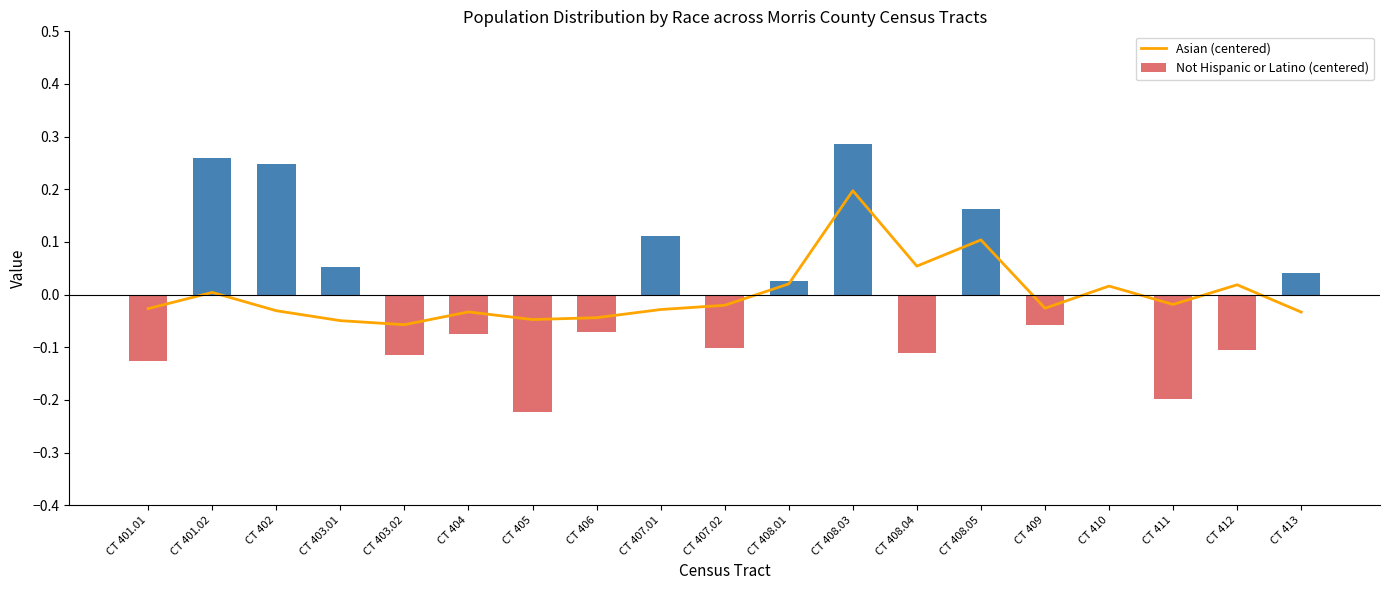

Rank the series by their maximum value, from highest to lowest.

Not Hispanic or Latino (centered), Asian (centered)